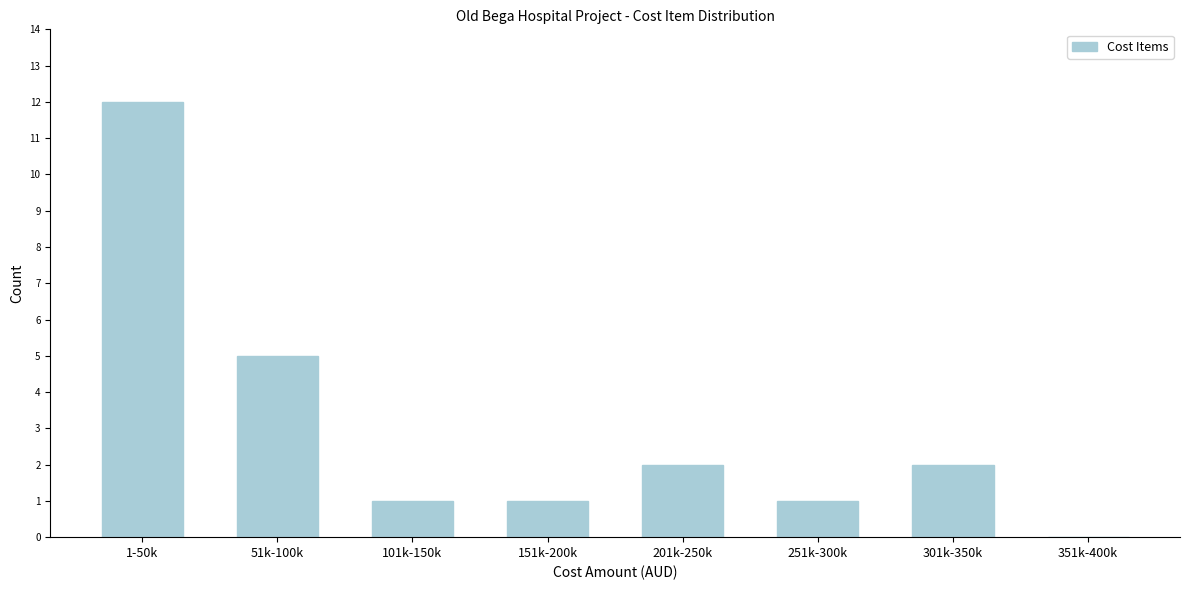

Reading left to right, transcribe all the data shown in this chart.

1-50k=12	51k-100k=5	101k-150k=1	151k-200k=1	201k-250k=2	251k-300k=1	301k-350k=2	351k-400k=0